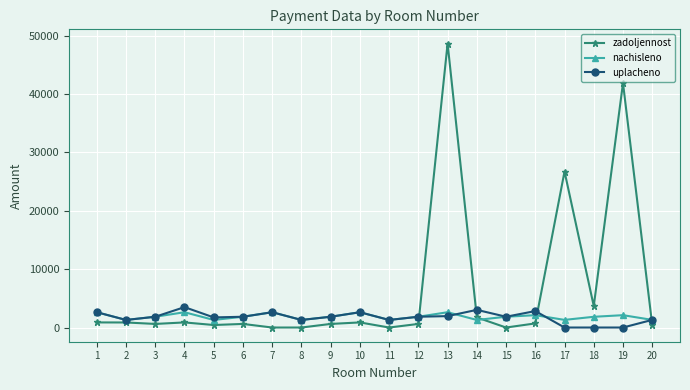

Is this an area chart (filled region under the line)?

No